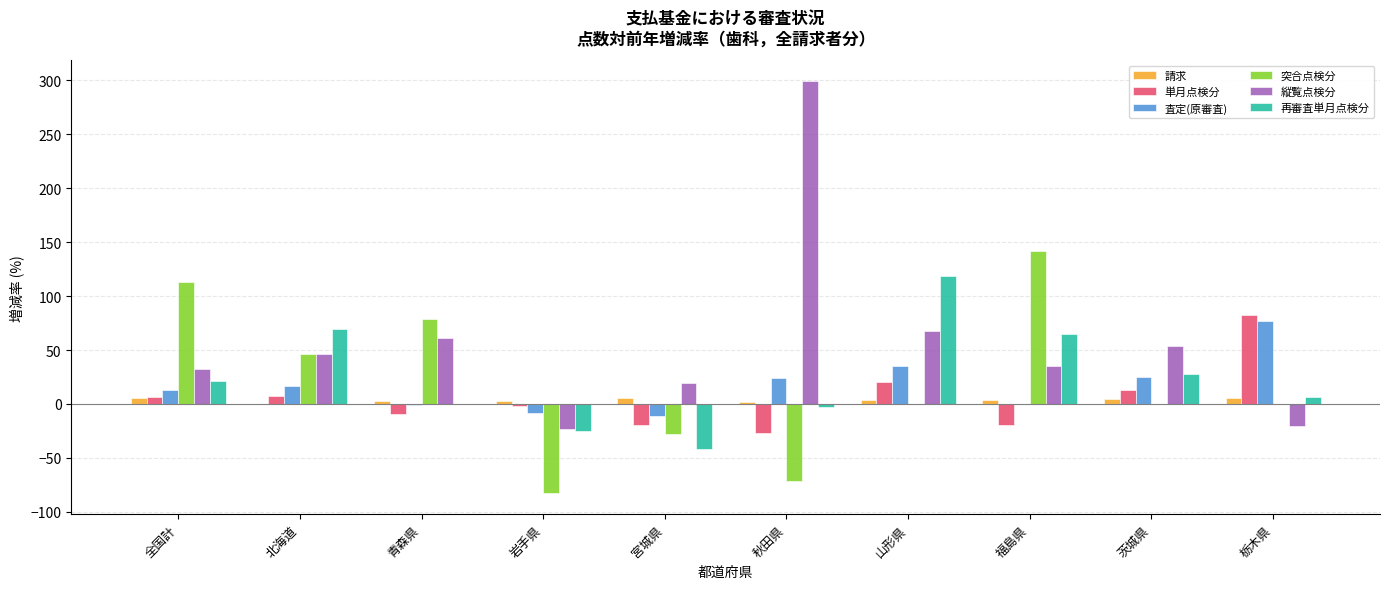

At which category does the chart reach its peak across all series?

秋田県